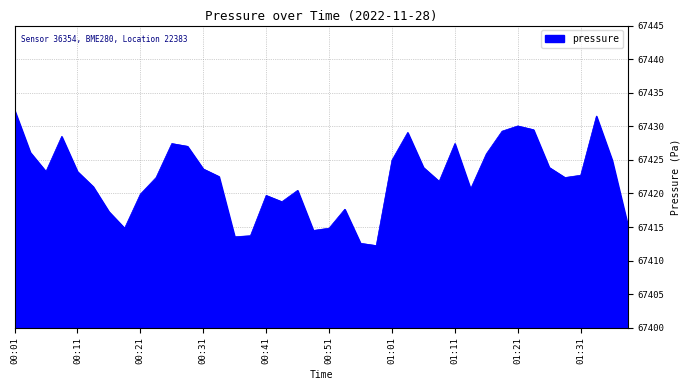

What is the difference between the maximum and minimum values?

20.2